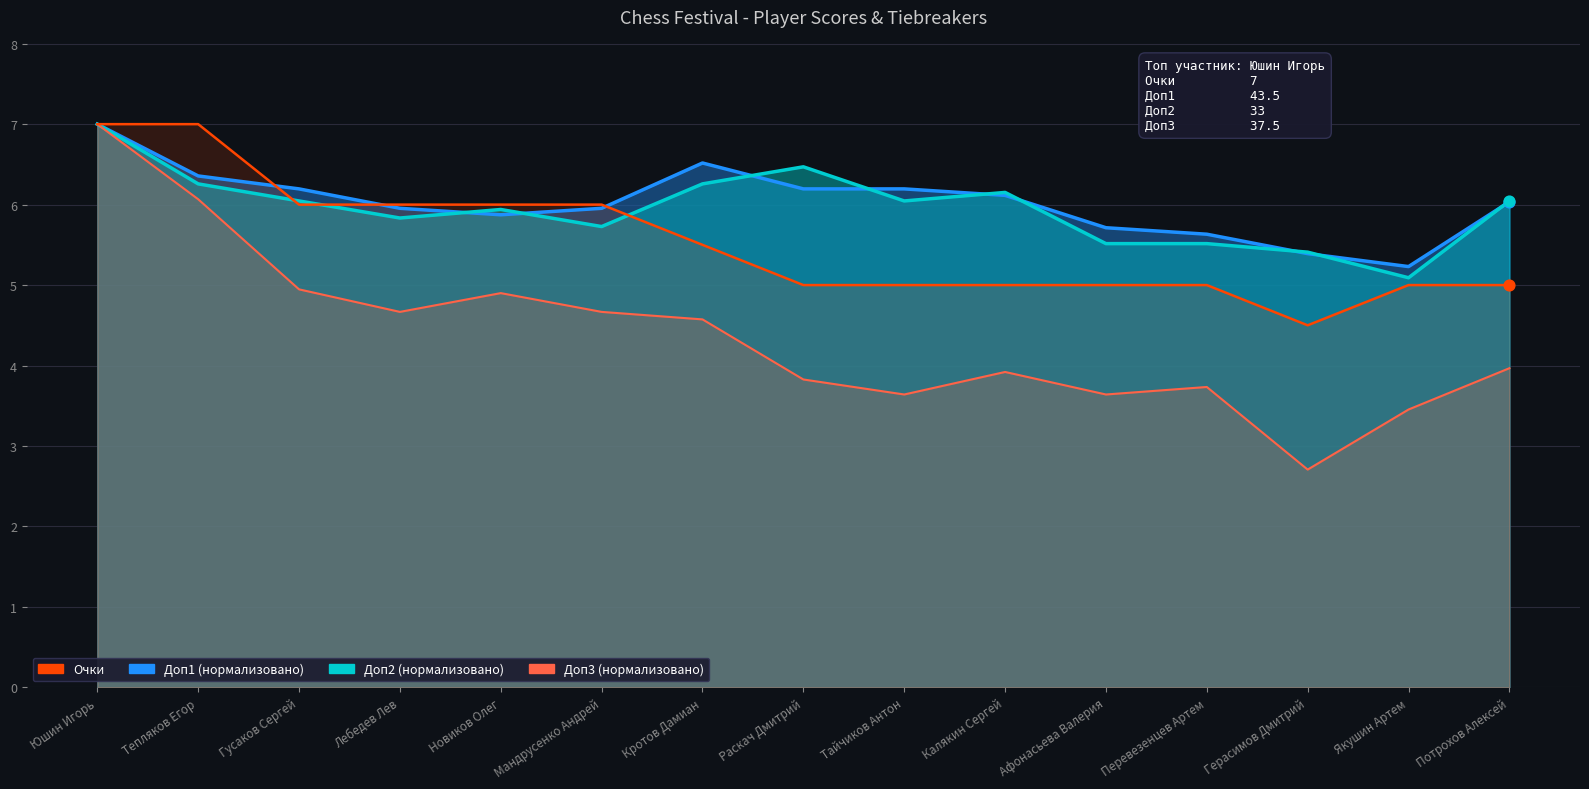

Which series has the largest total across all categories?

Доп1 (нормализовано)